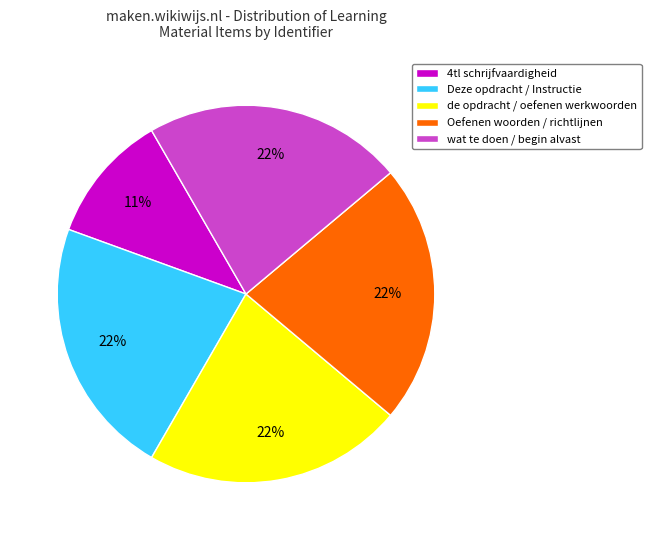

What is the smallest slice in the pie chart?

4tl schrijfvaardigheid